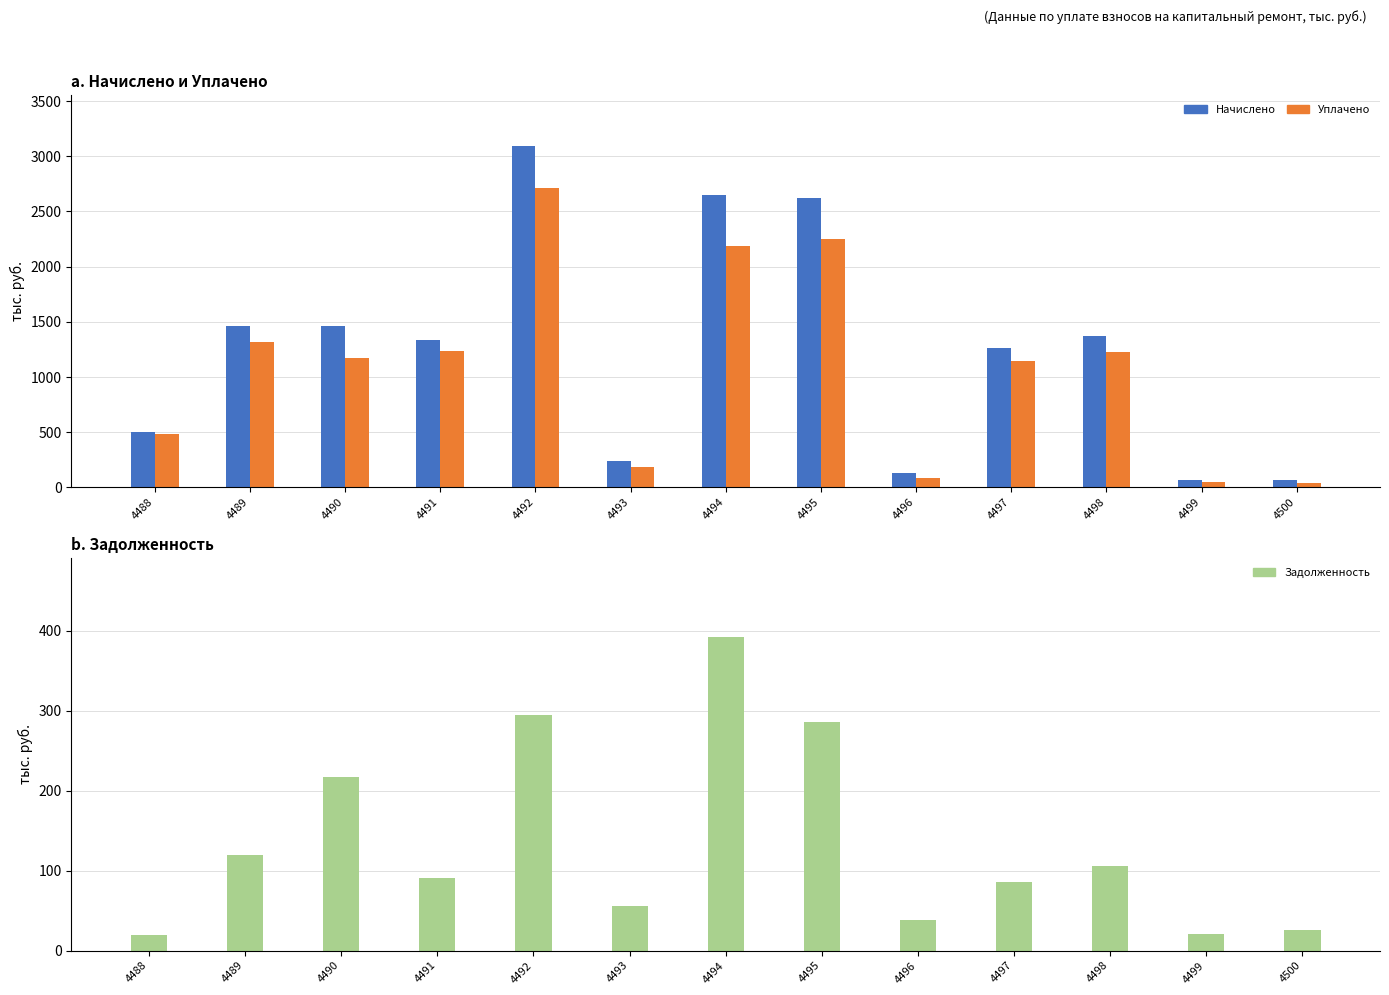

At 4490, list the series in order from largest to smallest.

Начислено, Уплачено, Задолженность